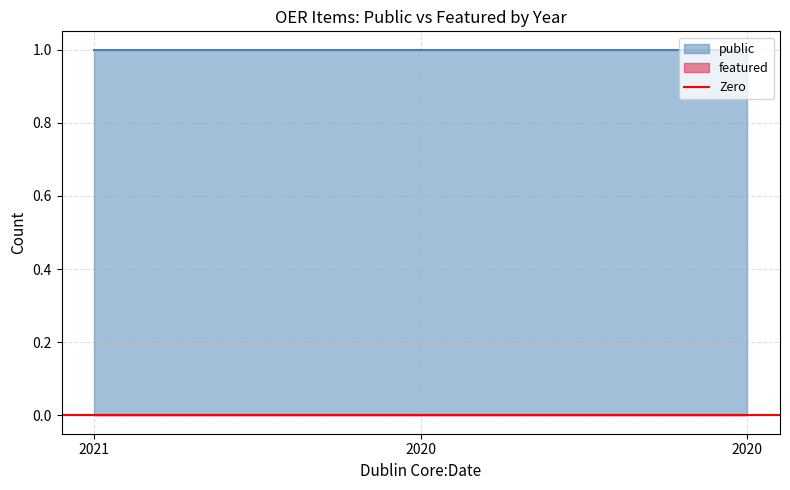

What is the spread (max minus min) of values at 2020?

1